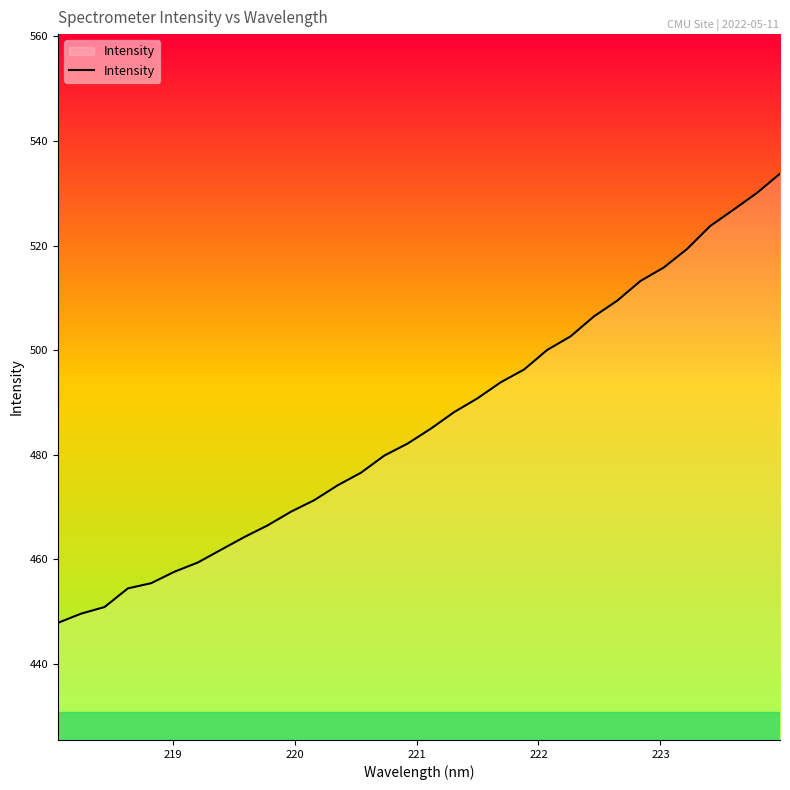

What is the smallest value displayed?

447.9